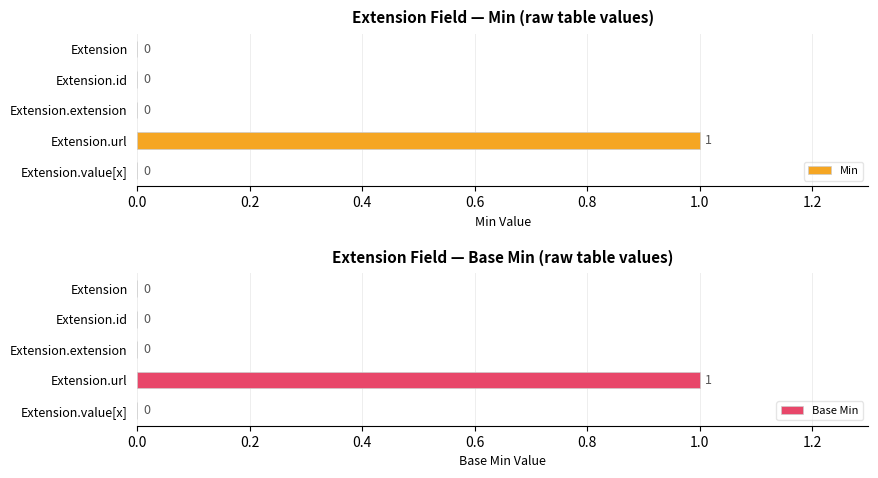

Count the number of categories in the chart.

5